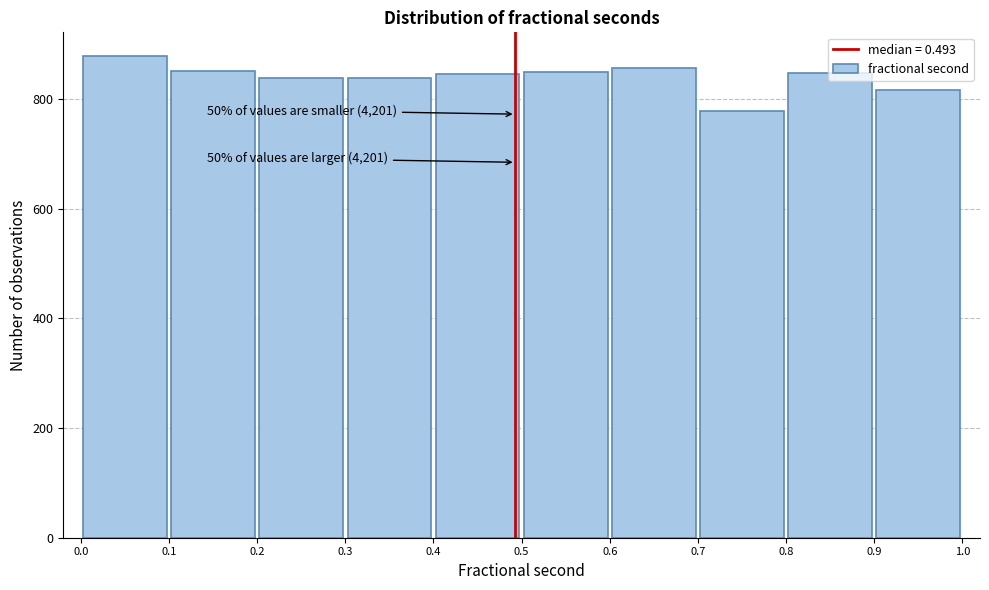

Over which range of the x-axis is the bar tallest?

0.0 to 0.1